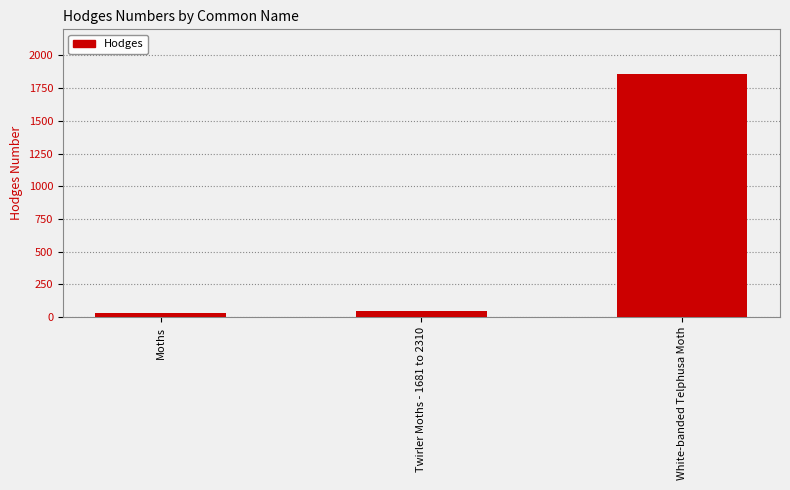

The chart shows a value of 42.1 at Twirler Moths - 1681 to 2310. True or false?

True